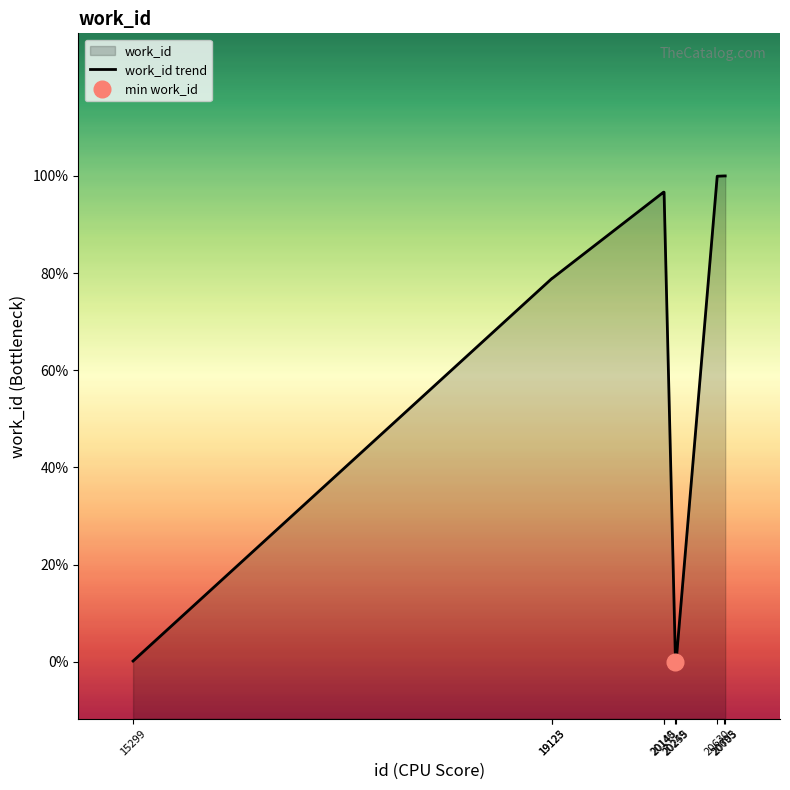

How many lines are shown in the chart?

1